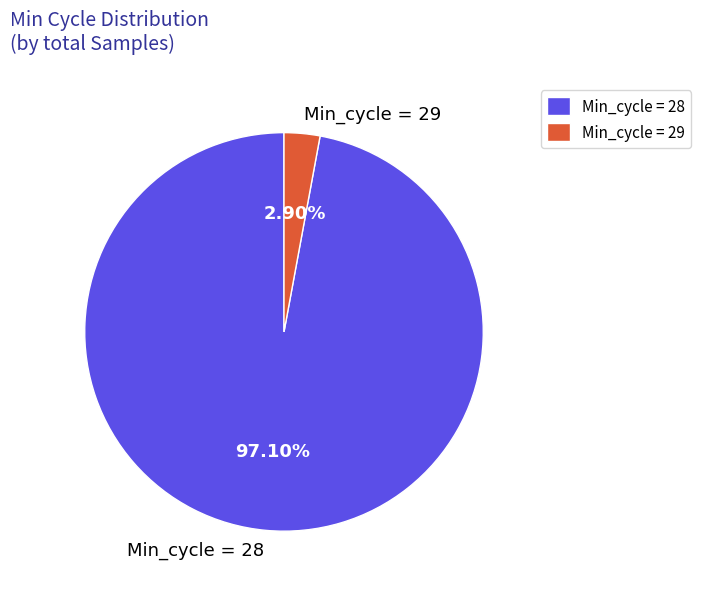

Rank the categories by value from highest to lowest.

Min_cycle = 28, Min_cycle = 29